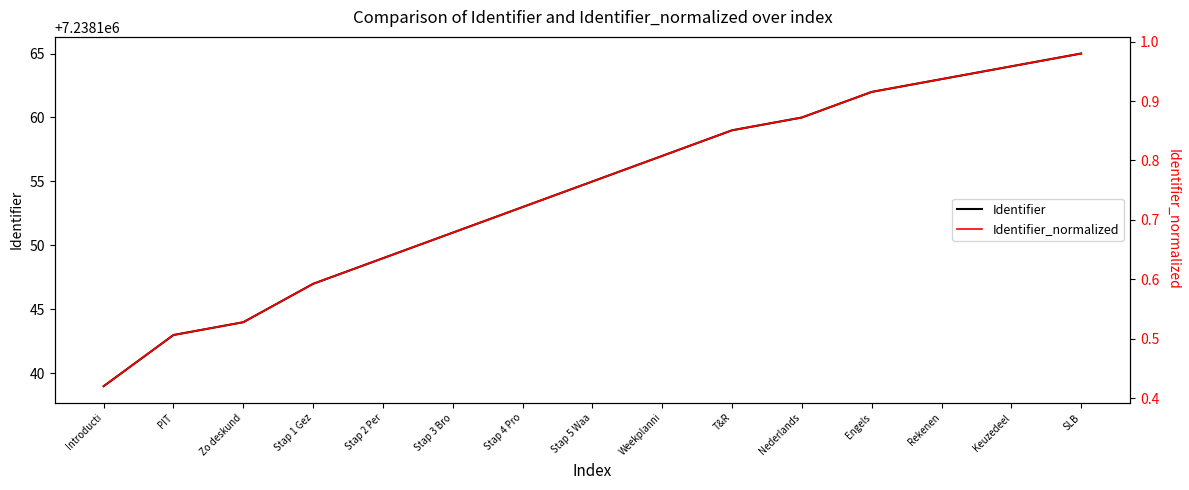

At which category does the chart reach its peak across all series?

SLB